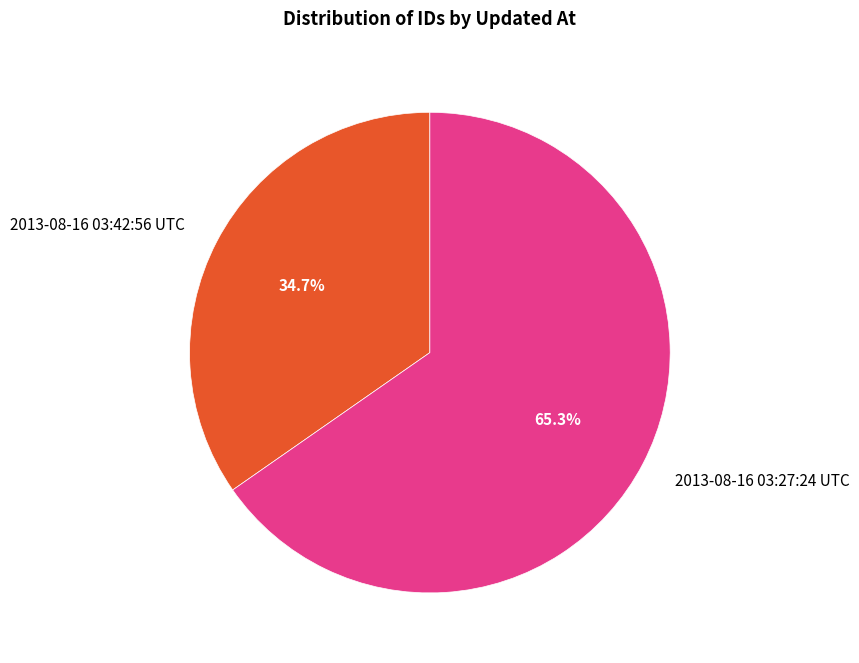

To the nearest percent, what is the combined percentage of 2013-08-16 03:27:24 UTC and 2013-08-16 03:42:56 UTC?

100%